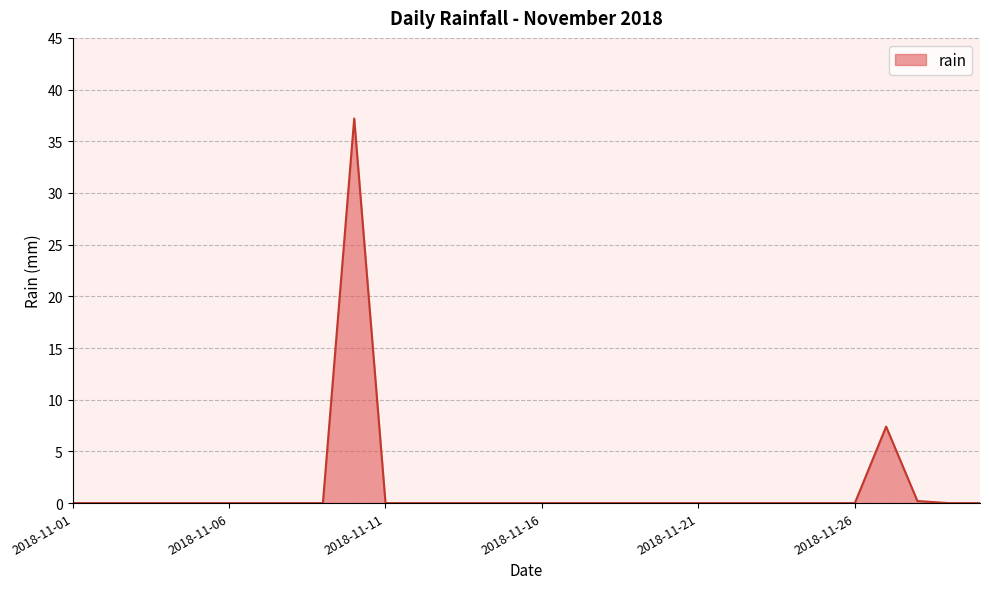

What is the maximum value shown in the chart?

37.2